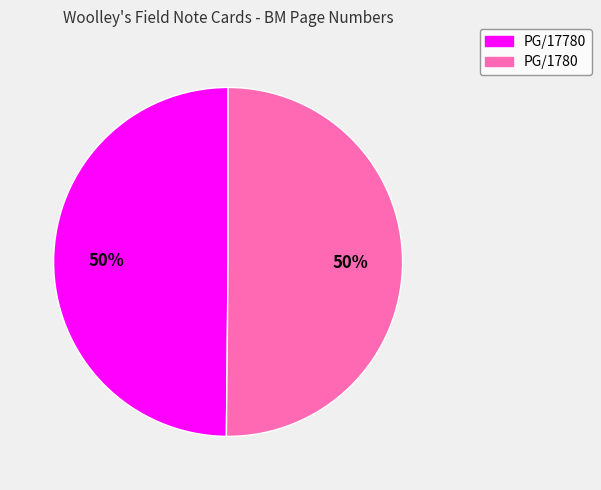

How many segments does this pie chart have?

2